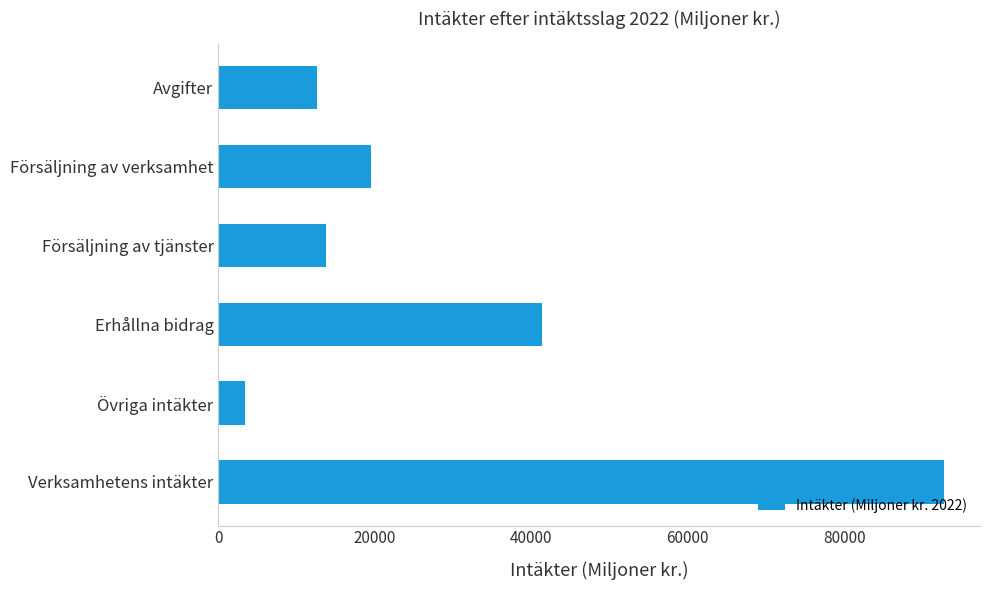

How many data points does each series have?

6